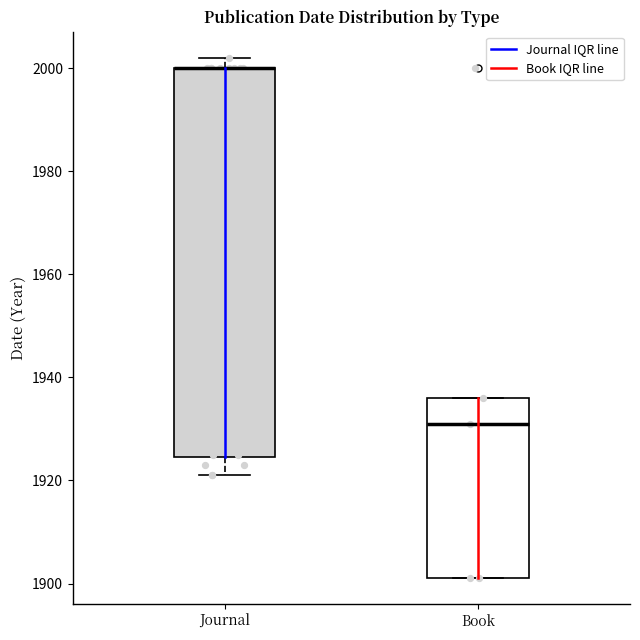

Where is the upper edge of the box for Book on the y-axis? The values are not printed on the chart, so give them approximately, as read against the axis.

1936